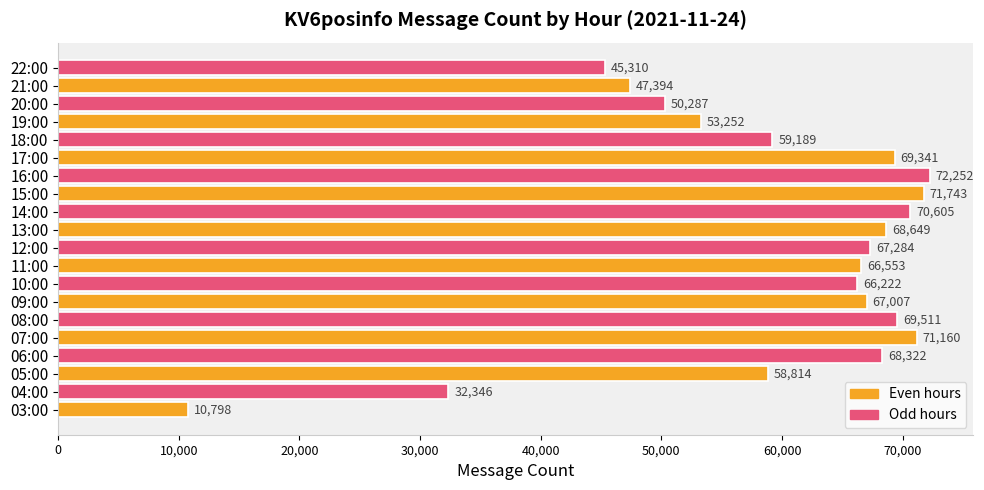

How many distinct data groups are displayed?

1